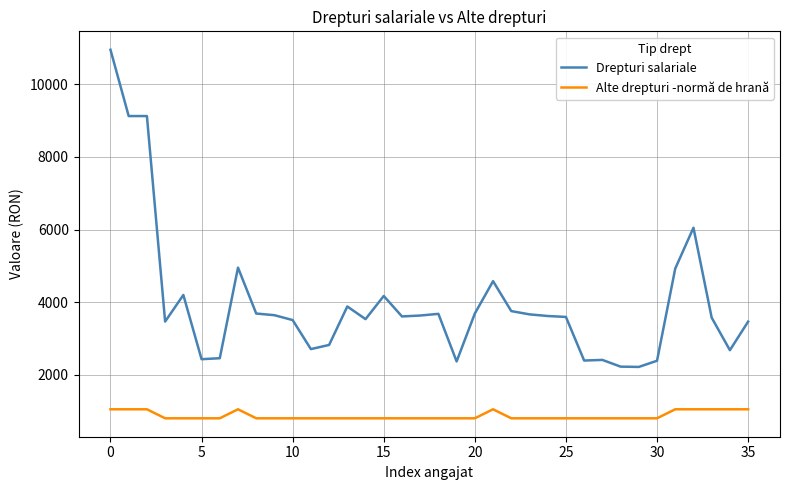

List the series in order of their peak value, lowest first.

Alte drepturi -normă de hrană, Drepturi salariale